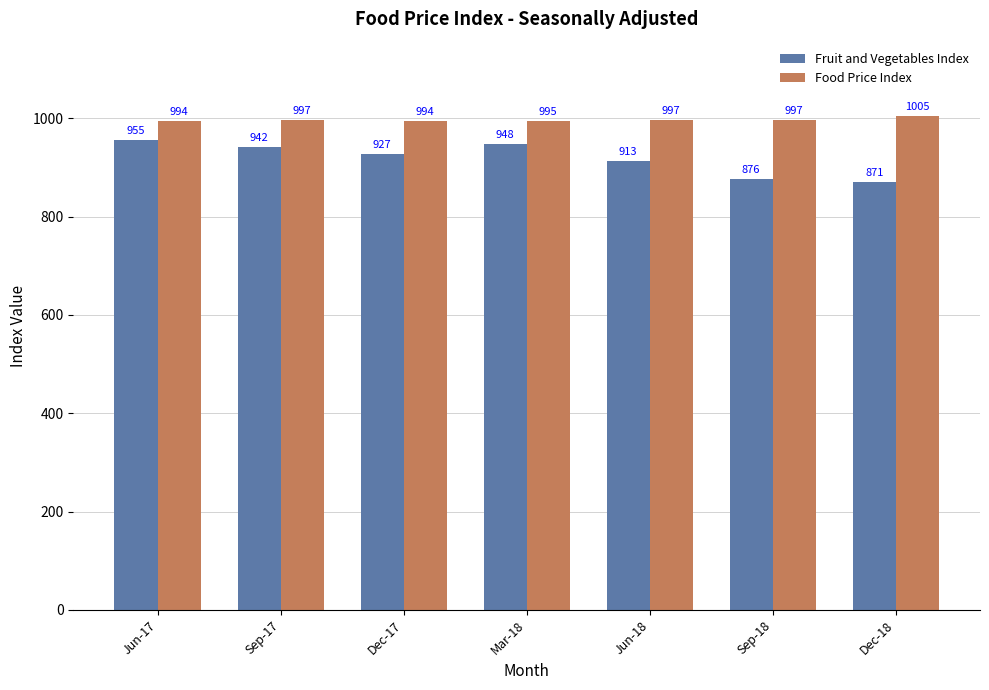

What is the total value across all series at Dec-18?

1876